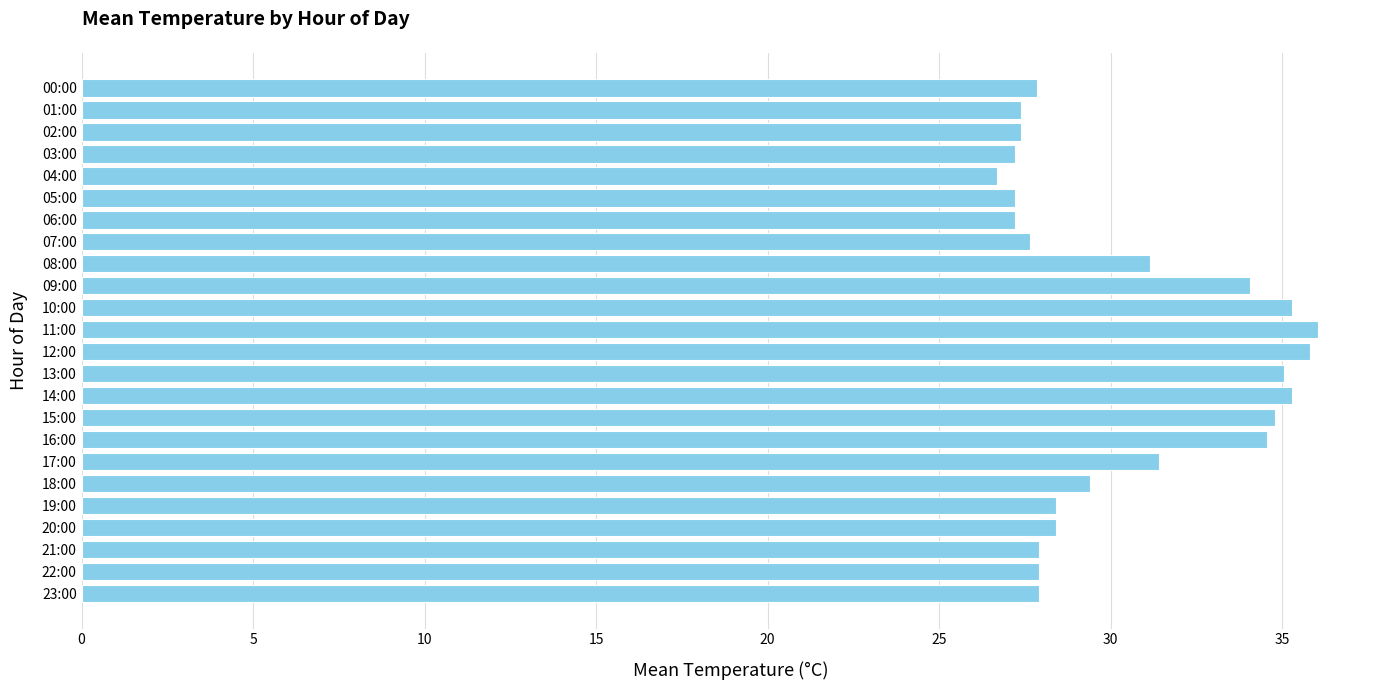

Between 04:00 and 10:00, which is larger?

10:00